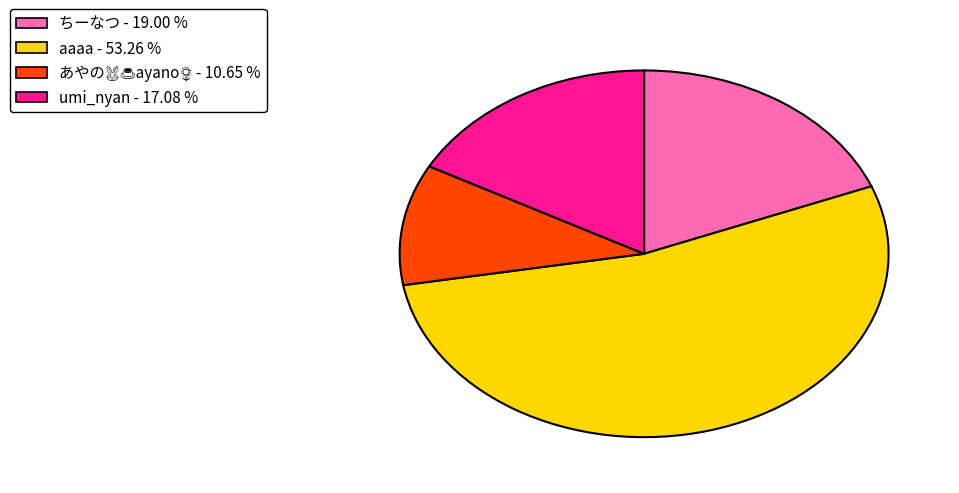

Is aaaa - 53.26 % the majority of the pie?

Yes